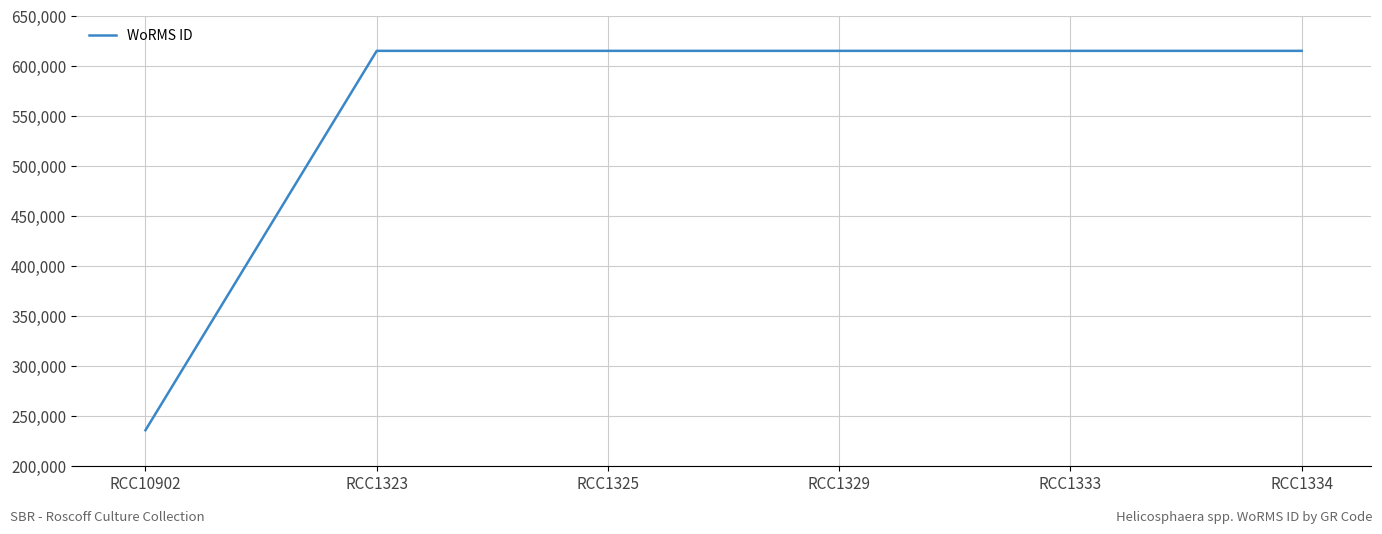

Reading left to right, transcribe all the data shown in this chart.

235863	615435	615435	615435	615435	615435